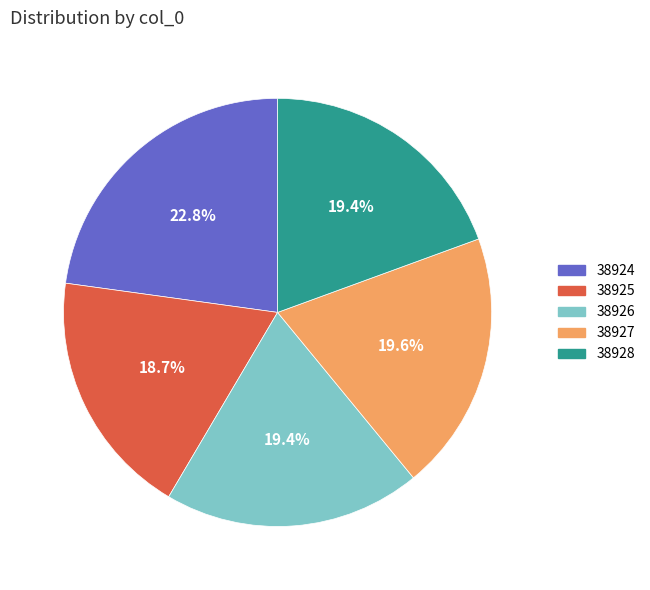

Is it true that 38925 is 19% of the pie?

True